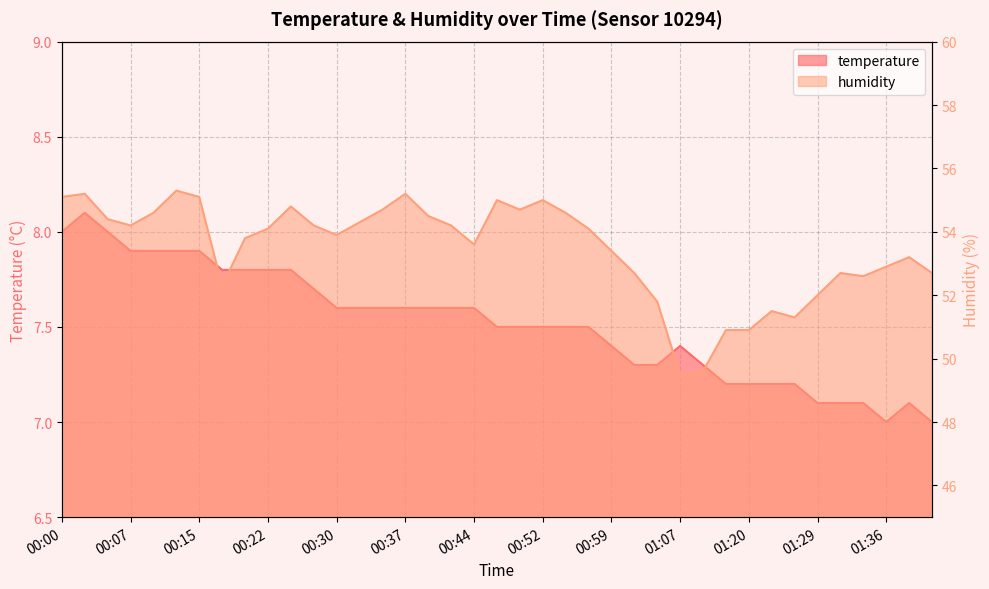

What is the total value across all series at 01:36?

59.9